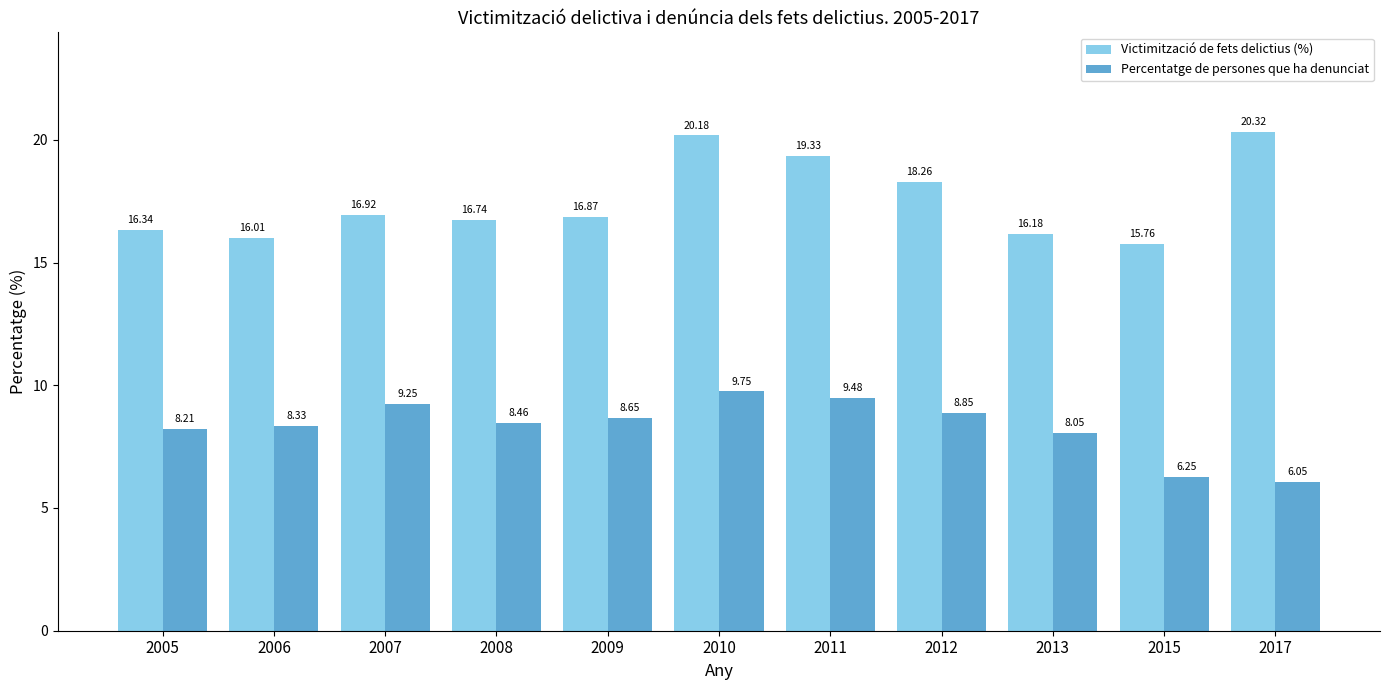

How many bars are there in total?

22